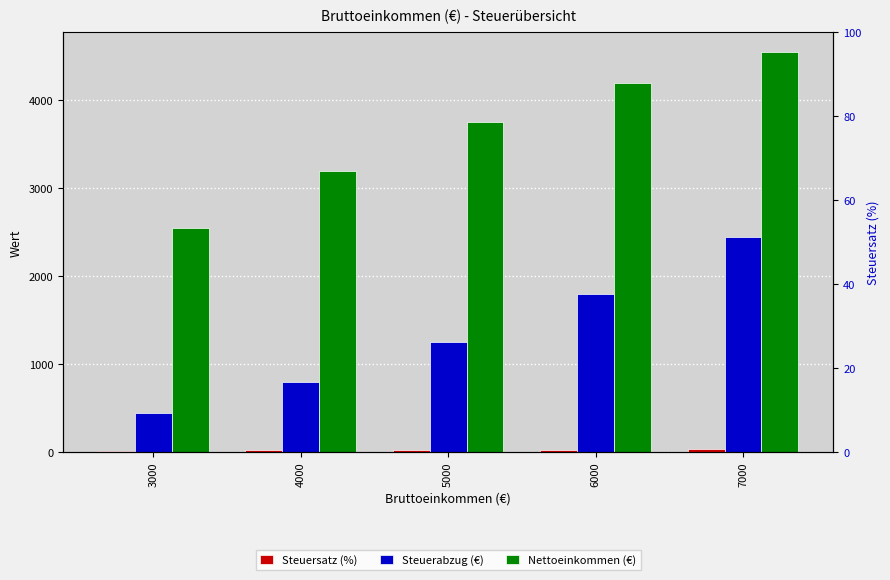

Which category has the lowest value across all series?

3000